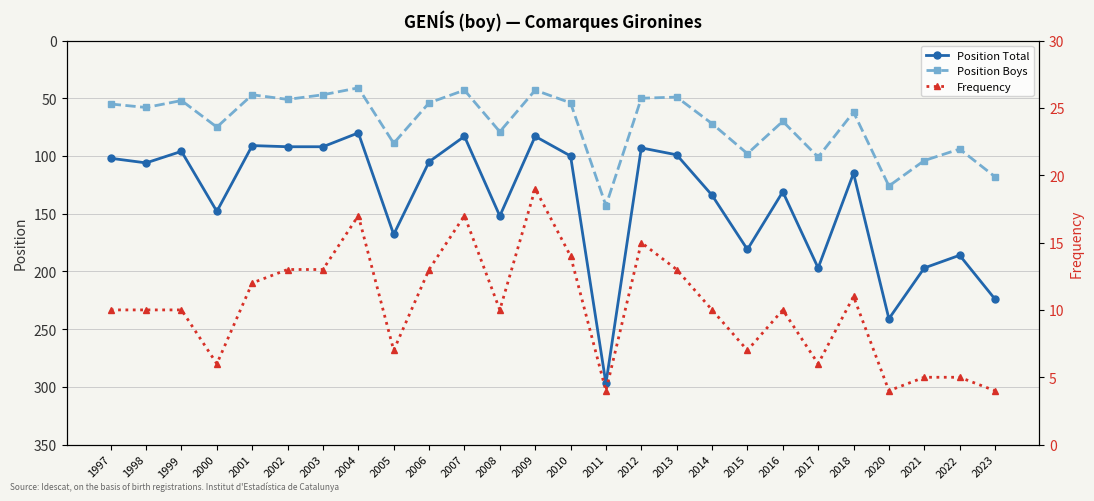

Reading left to right, list all the values displayed in this chart.

Position Total: 102	106	96	148	91	92	92	80	168	105	83	152	83	100	297	93	99	134	181	131	197	115	241	197	186	224
Position Boys: 55	58	52	75	47	51	47	41	89	54	43	79	43	54	143	50	49	72	98	70	101	62	126	104	94	118
Frequency: 10	10	10	6	12	13	13	17	7	13	17	10	19	14	4	15	13	10	7	10	6	11	4	5	5	4